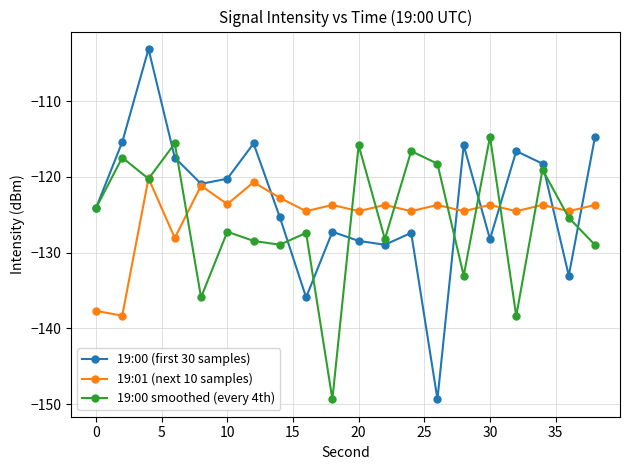

Which series has the widest spread of values?

19:00 (first 30 samples)